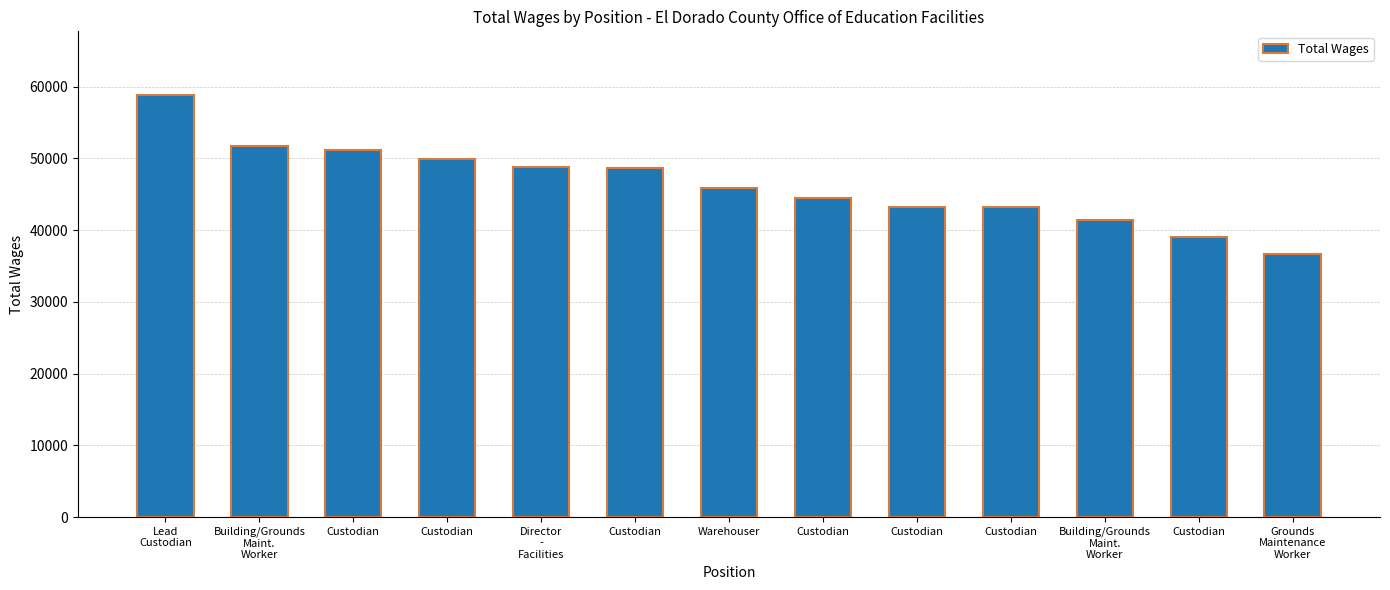

Reading left to right, extract all data points from this chart.

58893	51698	51232	49985	48758	48708	45929	44469	43174	43165	41429	39076	36721